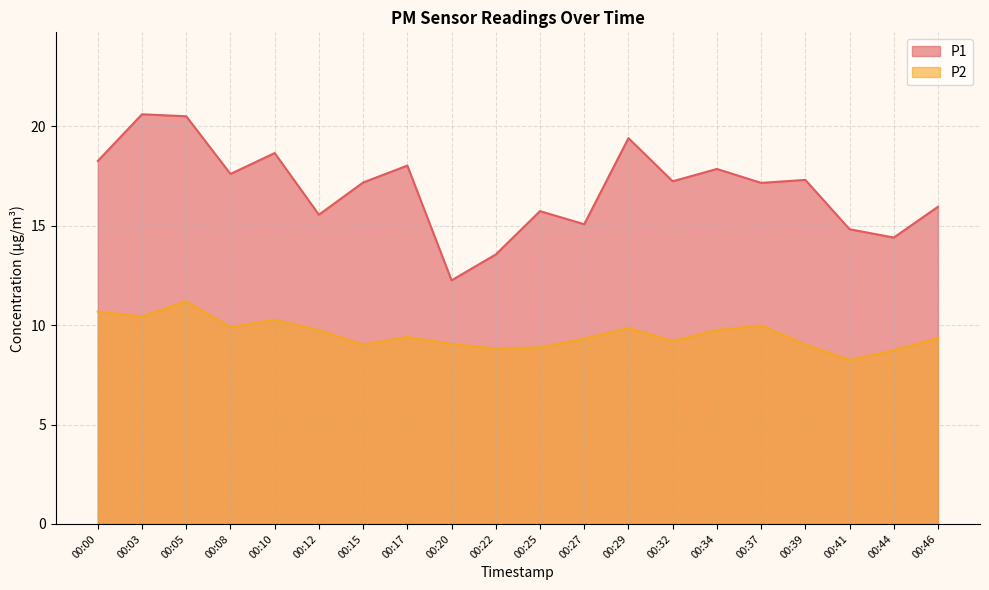

True or false: P2 and P1 cross at least once.

False